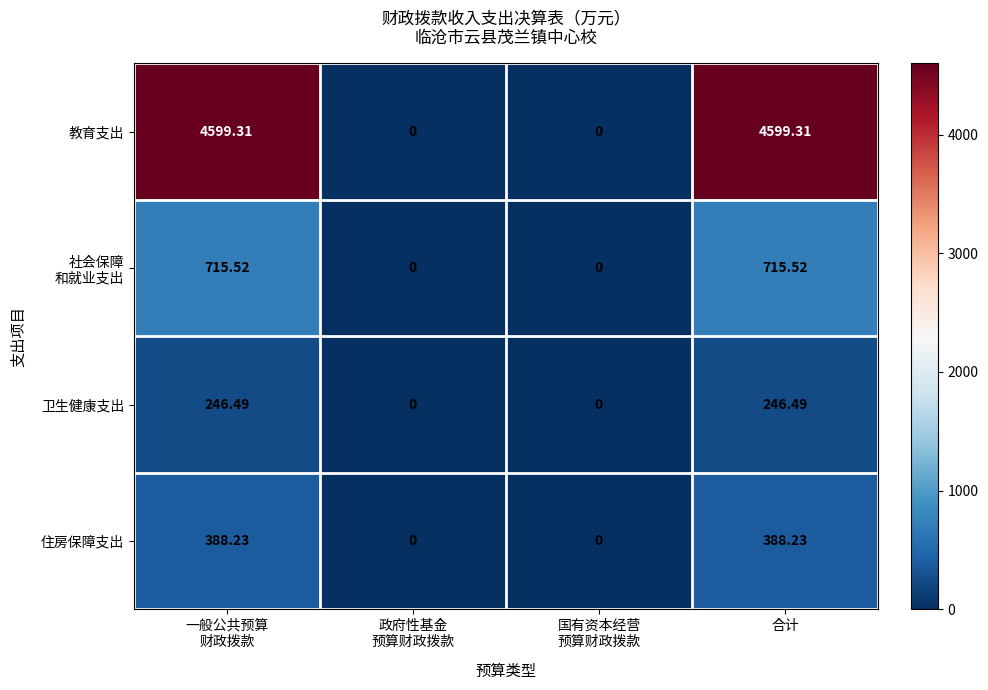

Which series has the widest spread of values?

教育支出